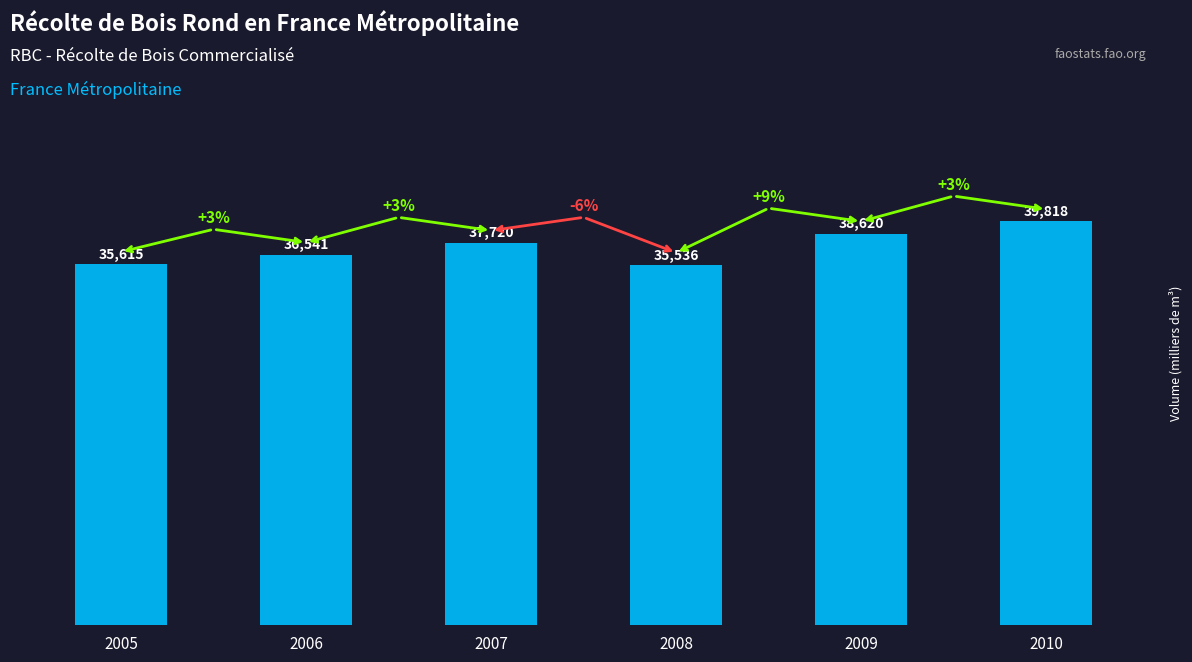

At which label does the data first exceed 37720?

2007